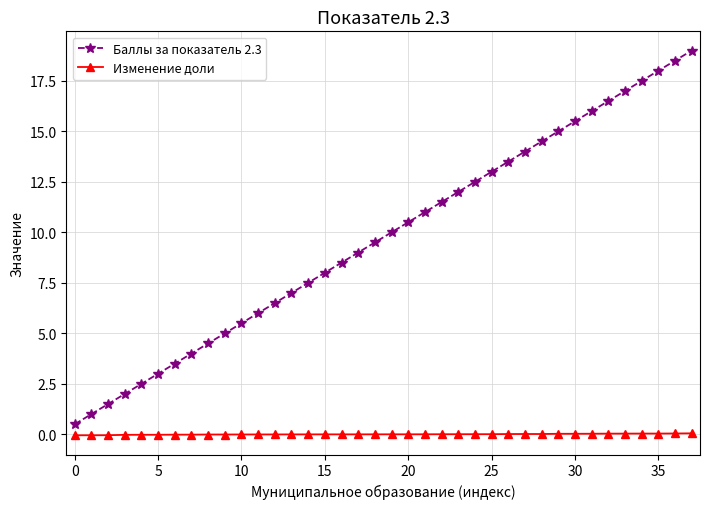

True or false: Баллы за показатель 2.3 and Изменение доли intersect in this chart.

False